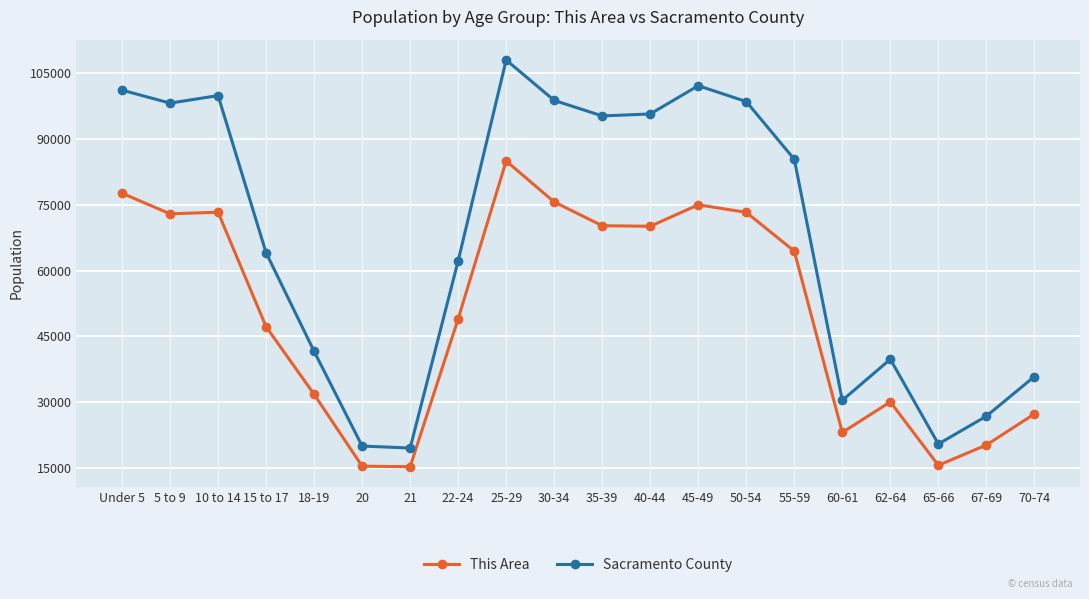

Which series has the widest spread of values?

Sacramento County